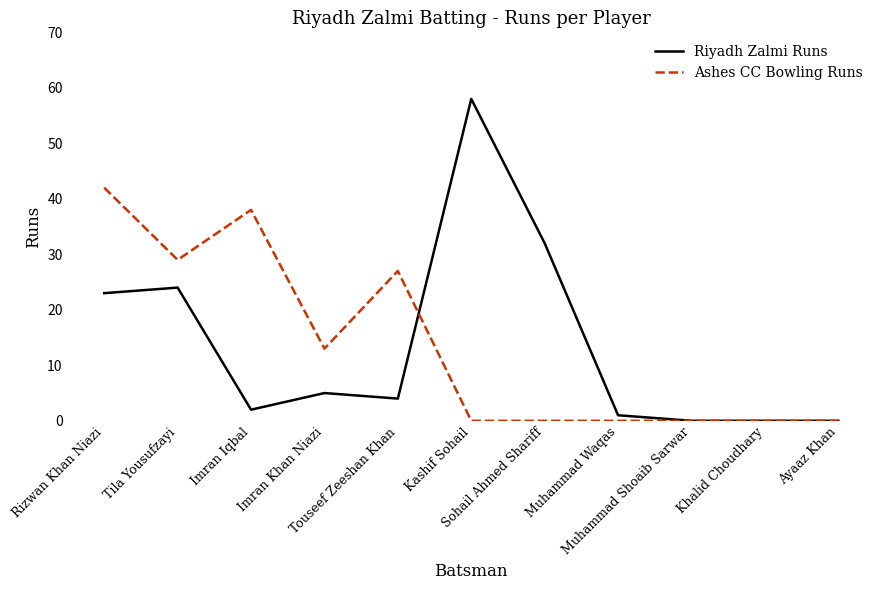

Which series has the widest spread of values?

Riyadh Zalmi Runs